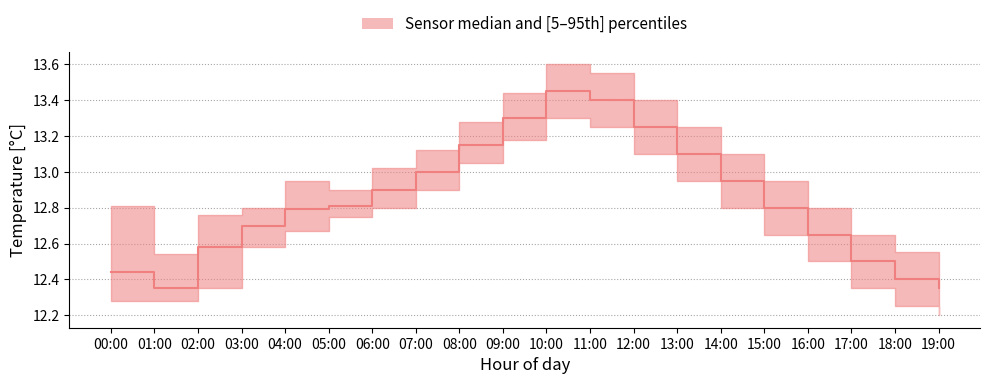

How many categories are shown in the chart?

20